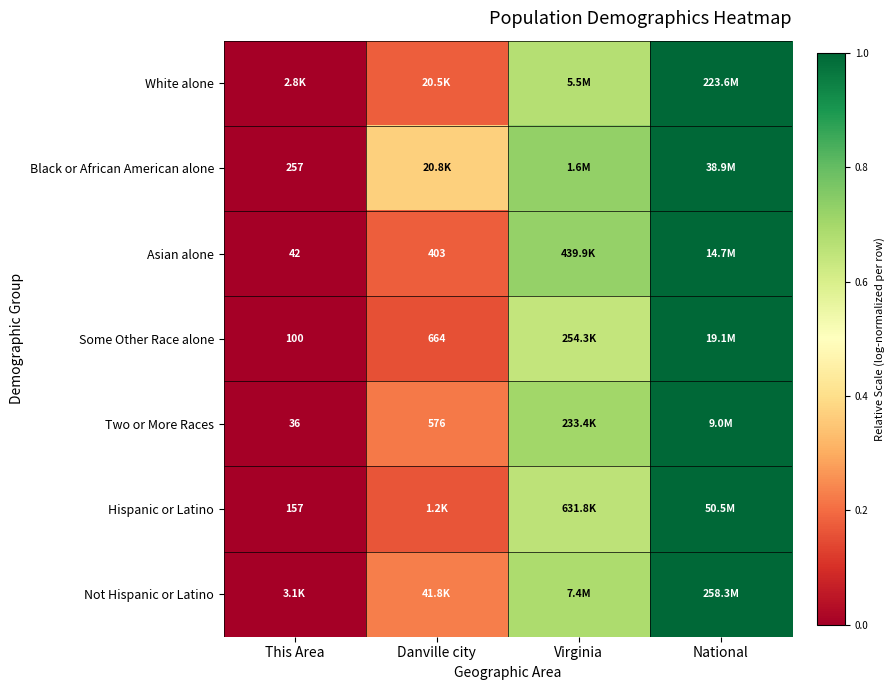

Which category has the lowest value in the Two or More Races series?

This Area